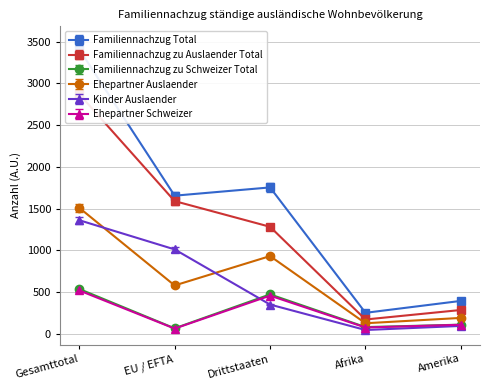

The Familiennachzug Total series shows 251 at Afrika. True or false?

True